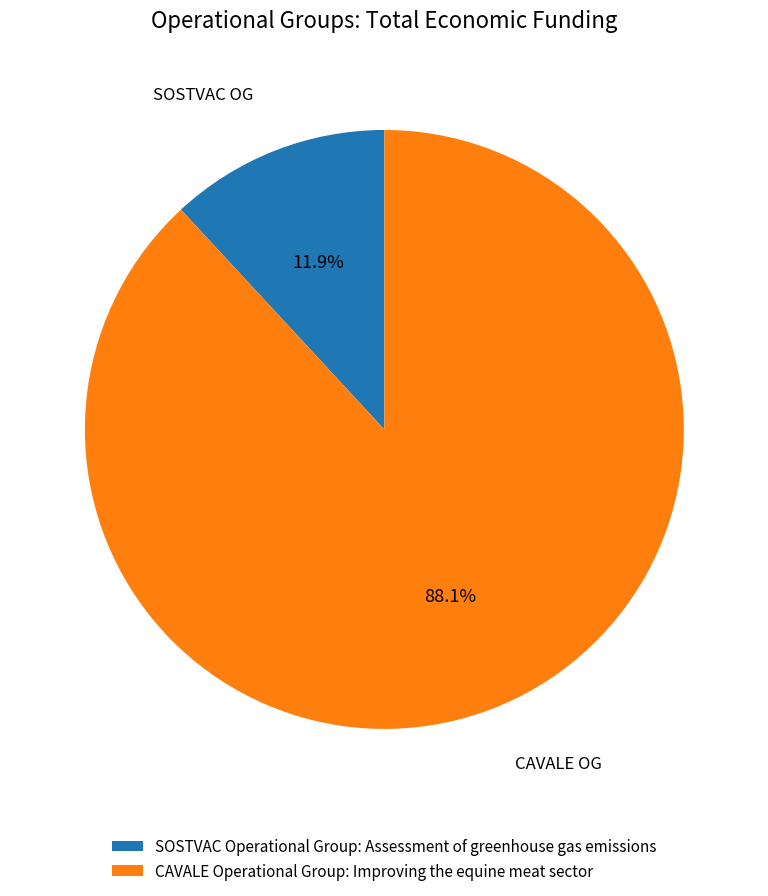

What portion of the pie excludes CAVALE Operational Group: Improving the equine meat sector?

11.9%